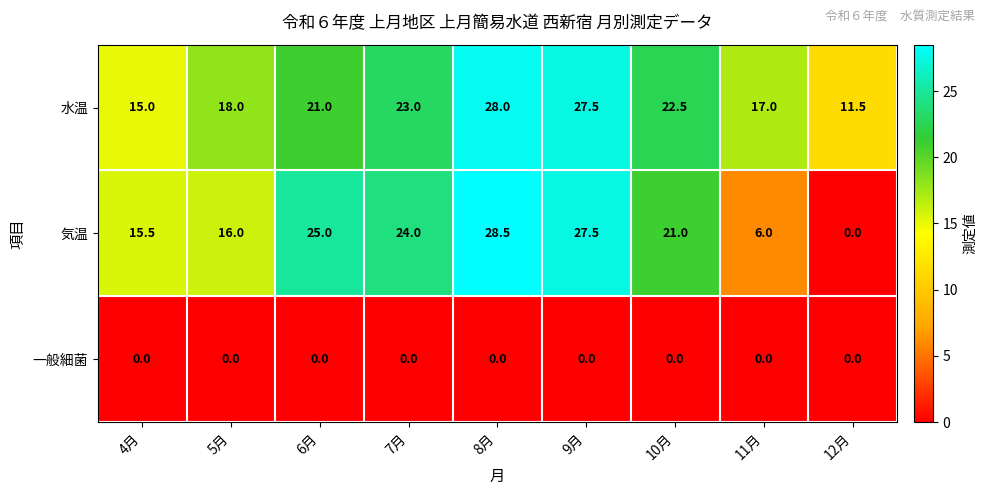

At how many categories does at least one series exceed 2?

9